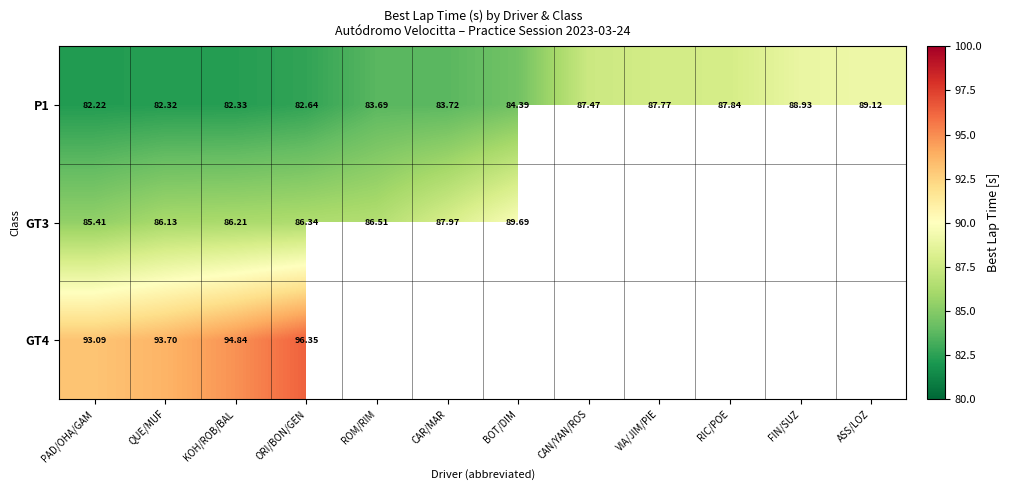

List the labels in order of P1 value, smallest first.

PAD/OHA/GAM, QUE/MUF, KOH/ROB/BAL, ORI/BON/GEN, ROM/RIM, CAR/MAR, BOT/DIM, CAN/YAN/ROS, VIA/JIM/PIE, RIC/POE, FIN/SUZ, ASS/LOZ